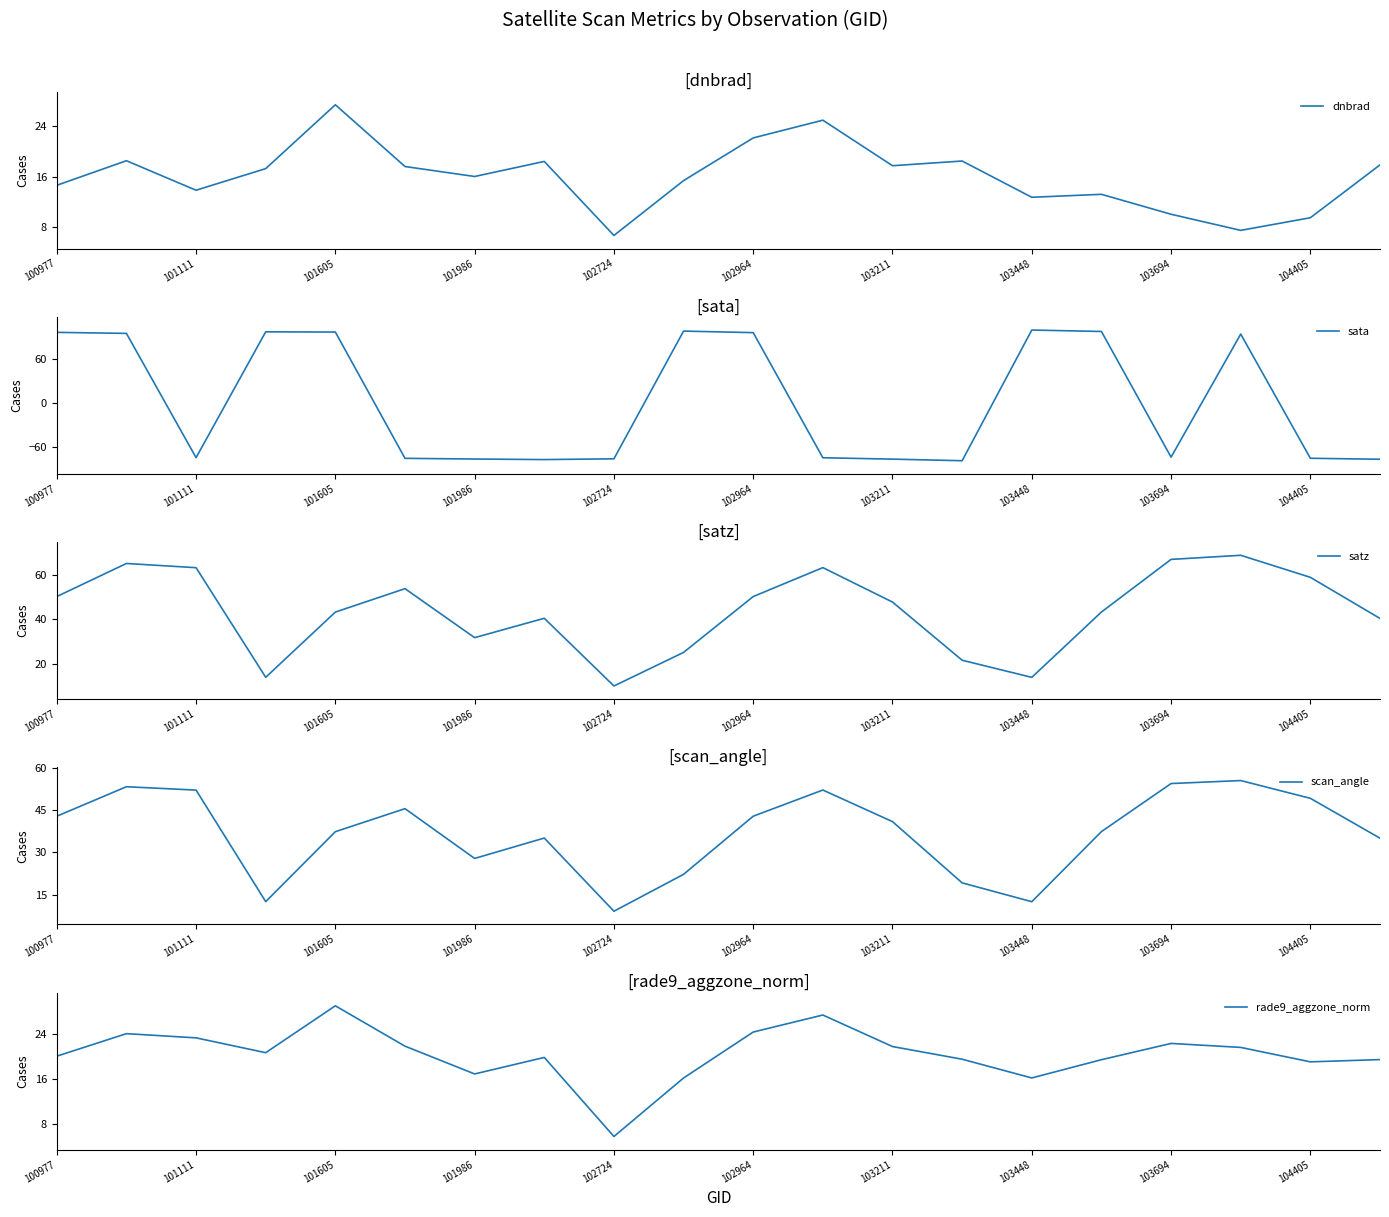

True or false: dnbrad has a value of 9.5 at 104405.

True